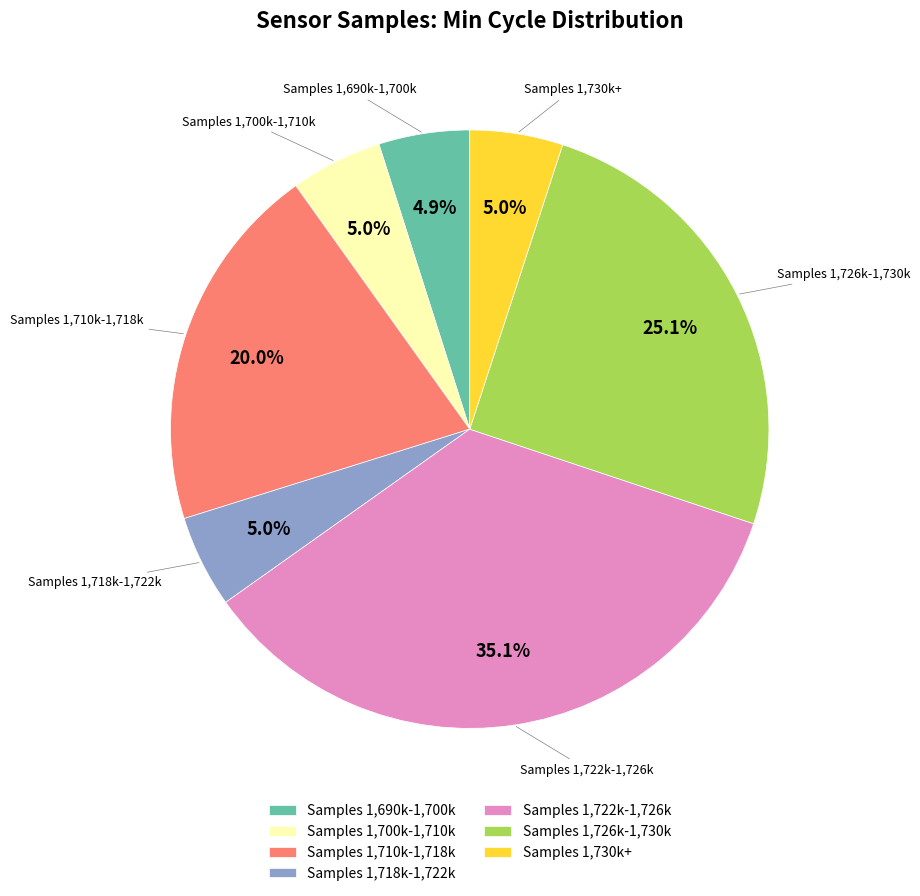

Does any single category account for the majority?

No